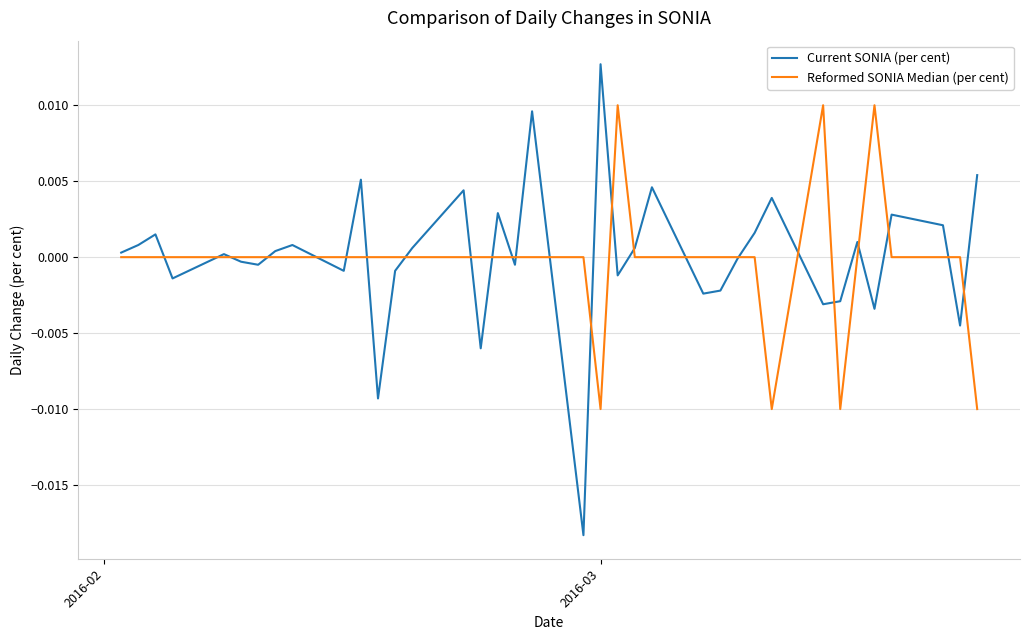

Rank the series by their maximum value, from lowest to highest.

Reformed SONIA Median (per cent), Current SONIA (per cent)